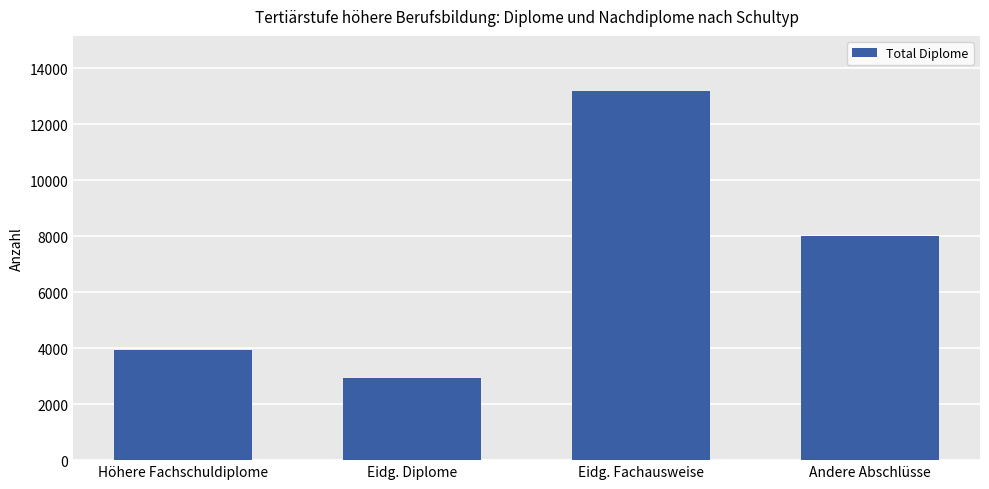

Rank the categories by value from highest to lowest.

Eidg. Fachausweise, Andere Abschlüsse, Höhere Fachschuldiplome, Eidg. Diplome